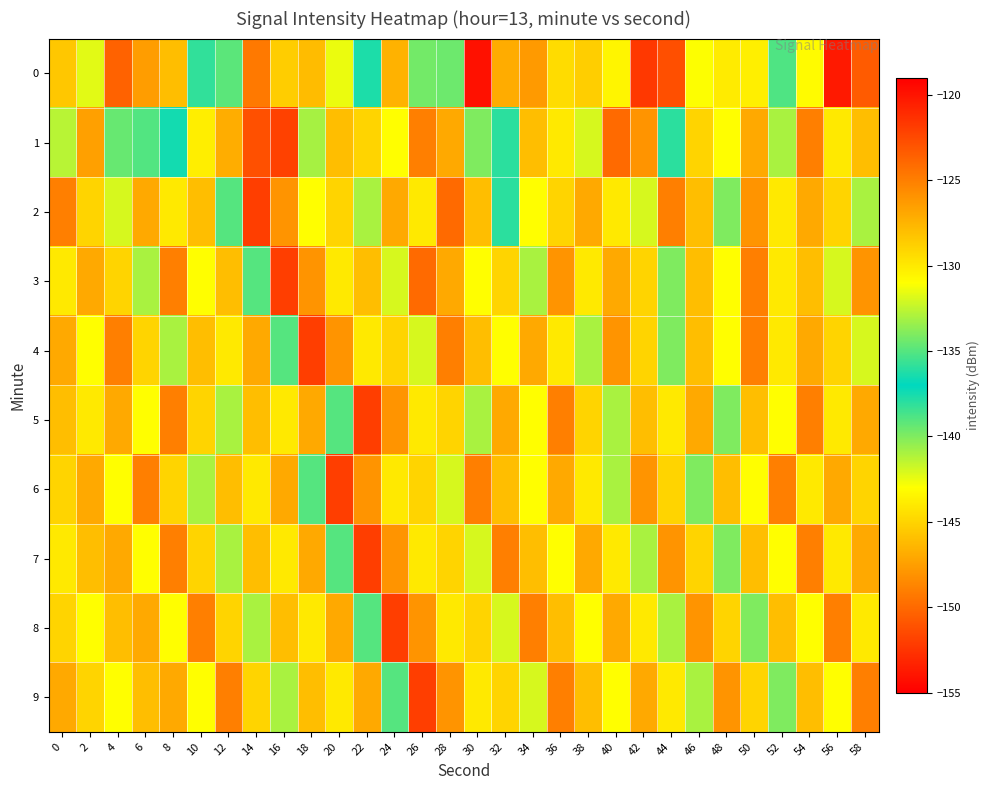

Rank the series by their maximum value, from lowest to highest.

1, 2, 3, 4, 5, 6, 7, 8, 9, 0